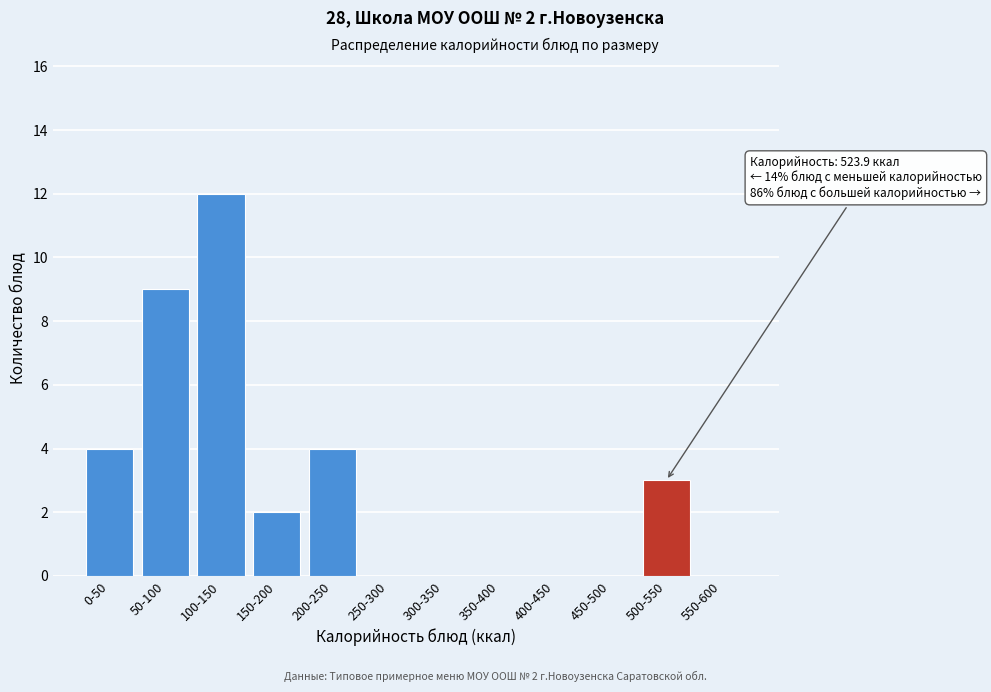

Reading right to left, what are all the values shown in this chart?

550-600=0	500-550=3	450-500=0	400-450=0	350-400=0	300-350=0	250-300=0	200-250=4	150-200=2	100-150=12	50-100=9	0-50=4